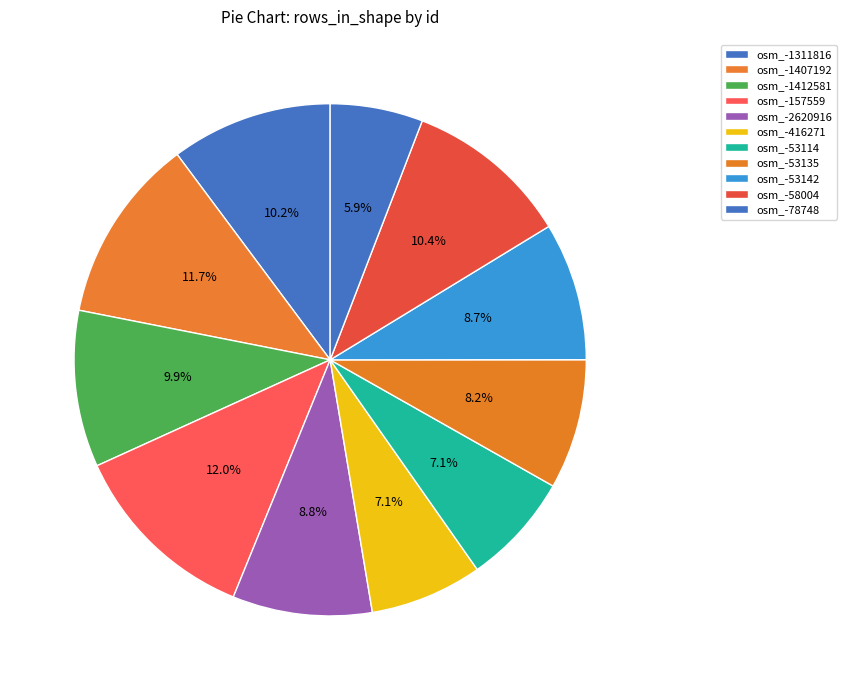

How many slices are in this pie chart?

11